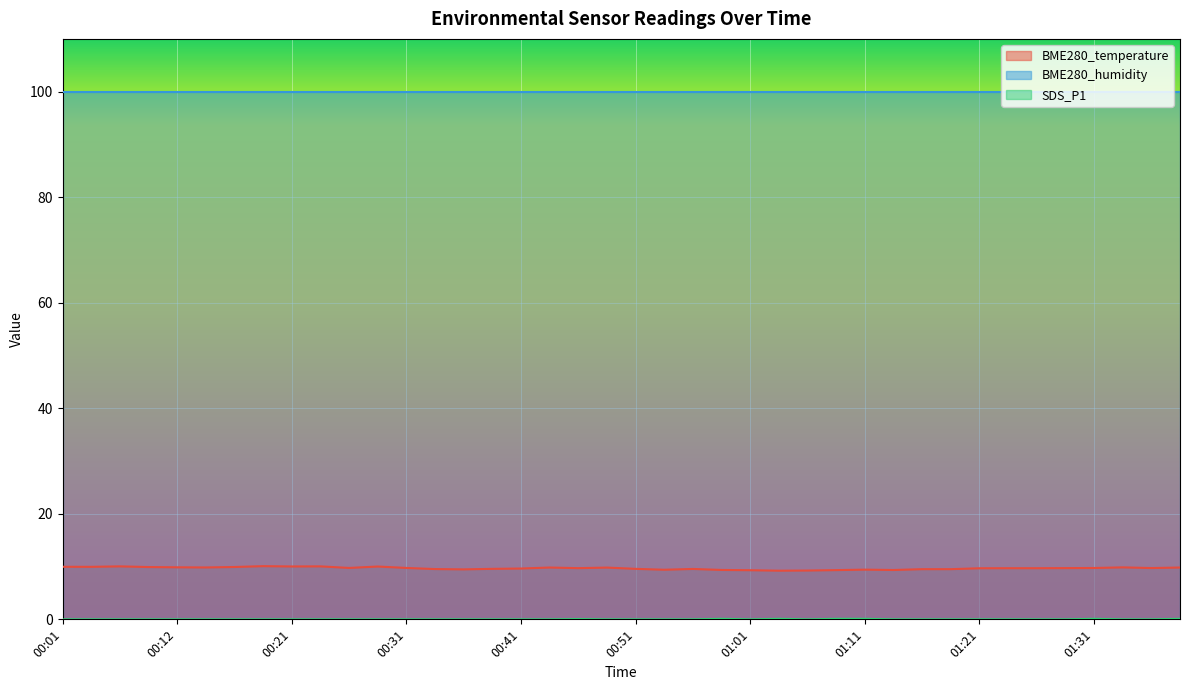

True or false: BME280_temperature and SDS_P1 cross at least once.

False